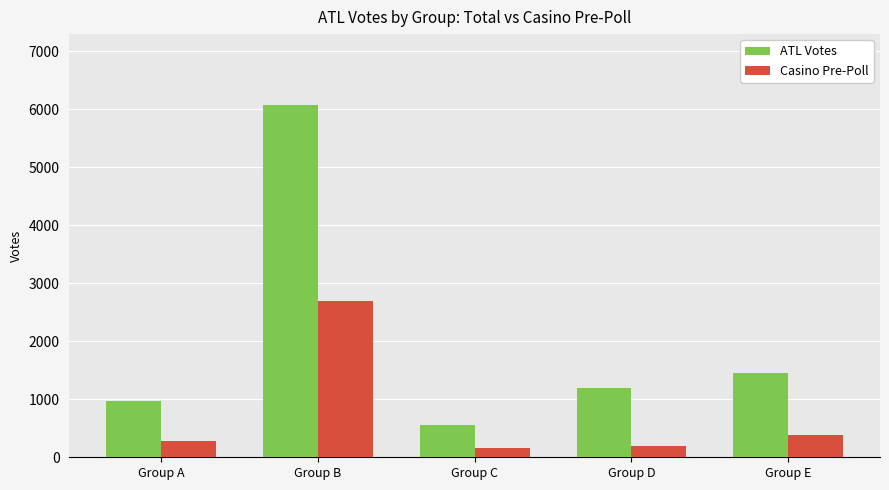

At which label does Casino Pre-Poll reach its peak?

Group B